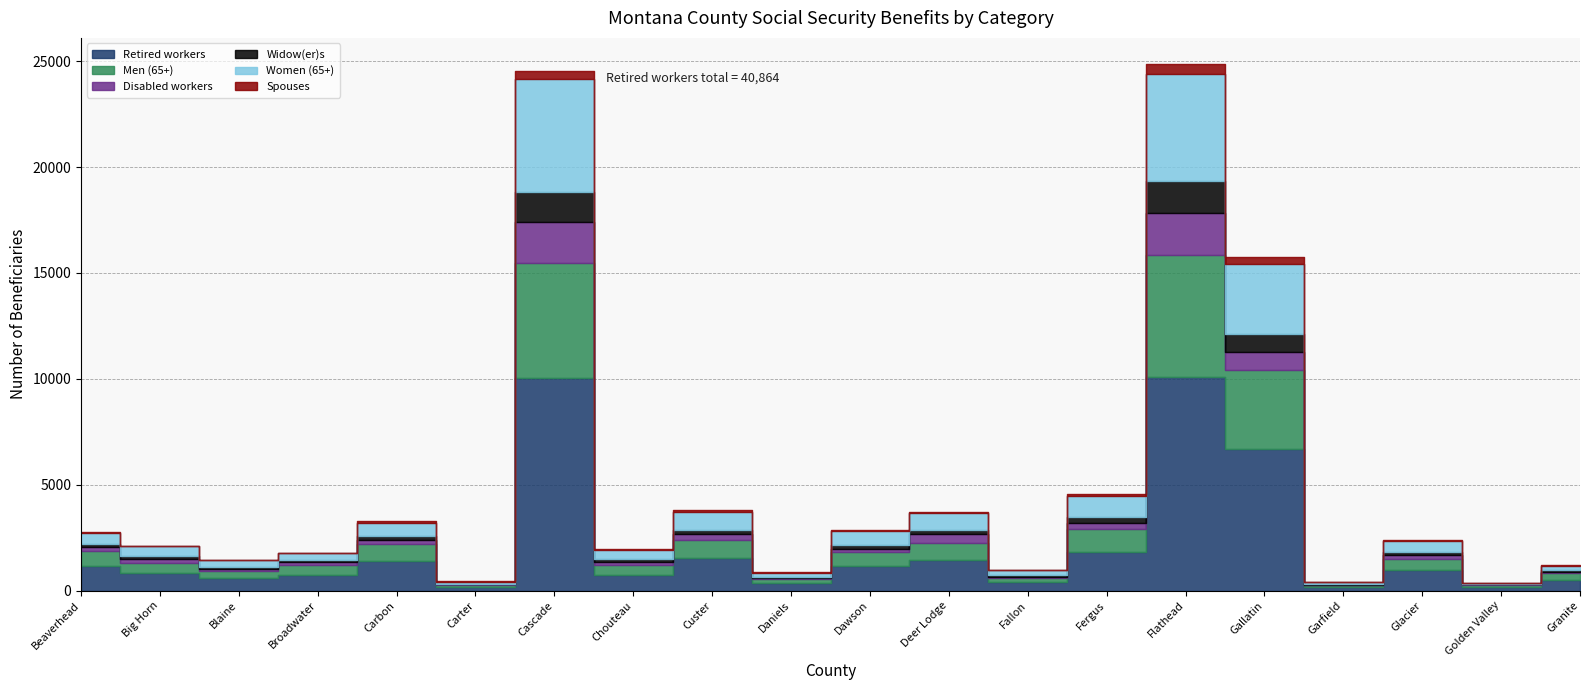

The value of Retired workers at Gallatin is 6689. True or false?

True